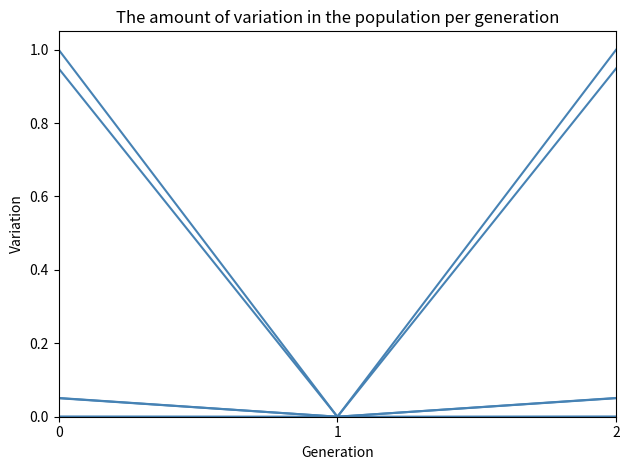

Is this an area chart (filled region under the line)?

No